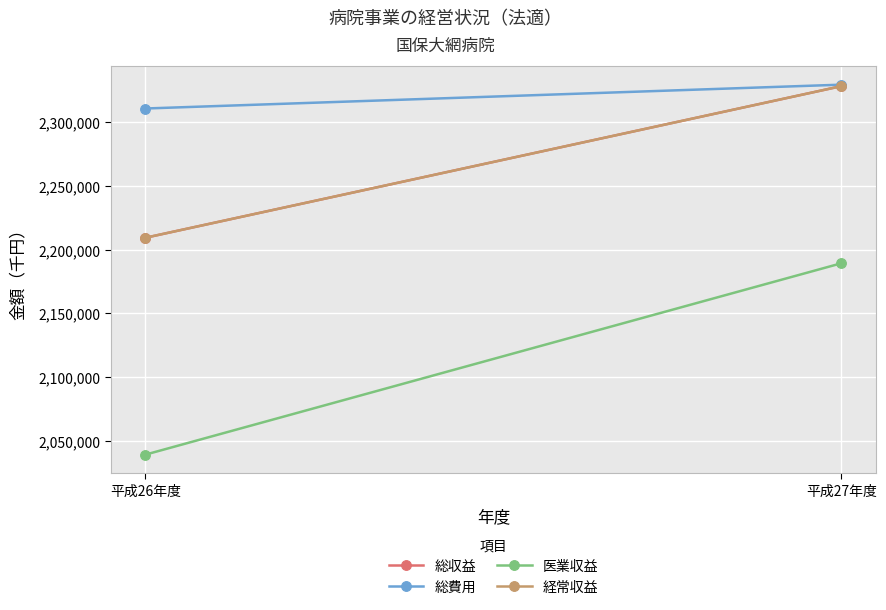

Reading left to right, what are all the values shown in this chart?

総収益: 平成26年度=2209193	平成27年度=2327898
総費用: 平成26年度=2310377	平成27年度=2329039
医業収益: 平成26年度=2039443	平成27年度=2189263
経常収益: 平成26年度=2209193	平成27年度=2327898